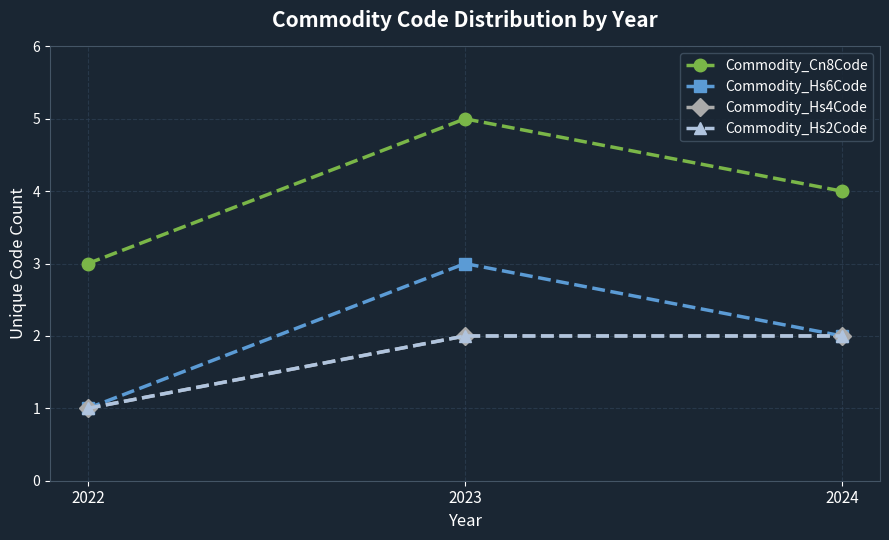

Rank the series by their maximum value, from lowest to highest.

Commodity_Hs4Code, Commodity_Hs2Code, Commodity_Hs6Code, Commodity_Cn8Code